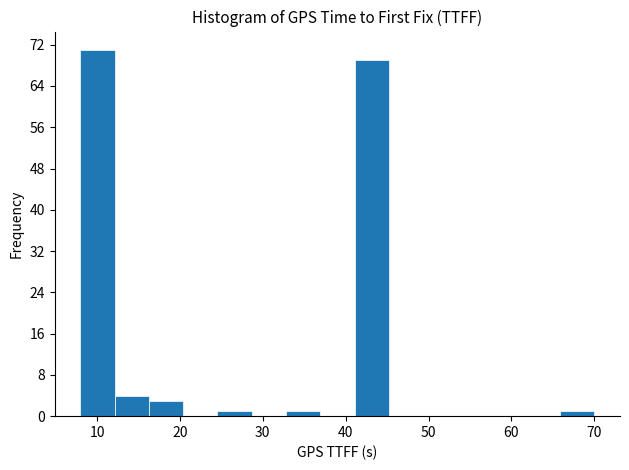

Reading left to right, list every bar in this chart as the range it spans on the x-axis followed by its height. Neither the bar edges nor the heights are printed on the chart, so give them approximately, as read against the axes.

8 to 12: 71
12 to 16: 4
16 to 20: 3
20 to 25: 0
25 to 29: 1
29 to 33: 0
33 to 37: 1
37 to 41: 0
41 to 45: 69
45 to 49: 0
49 to 53: 0
53 to 58: 0
58 to 62: 0
62 to 66: 0
66 to 70: 1